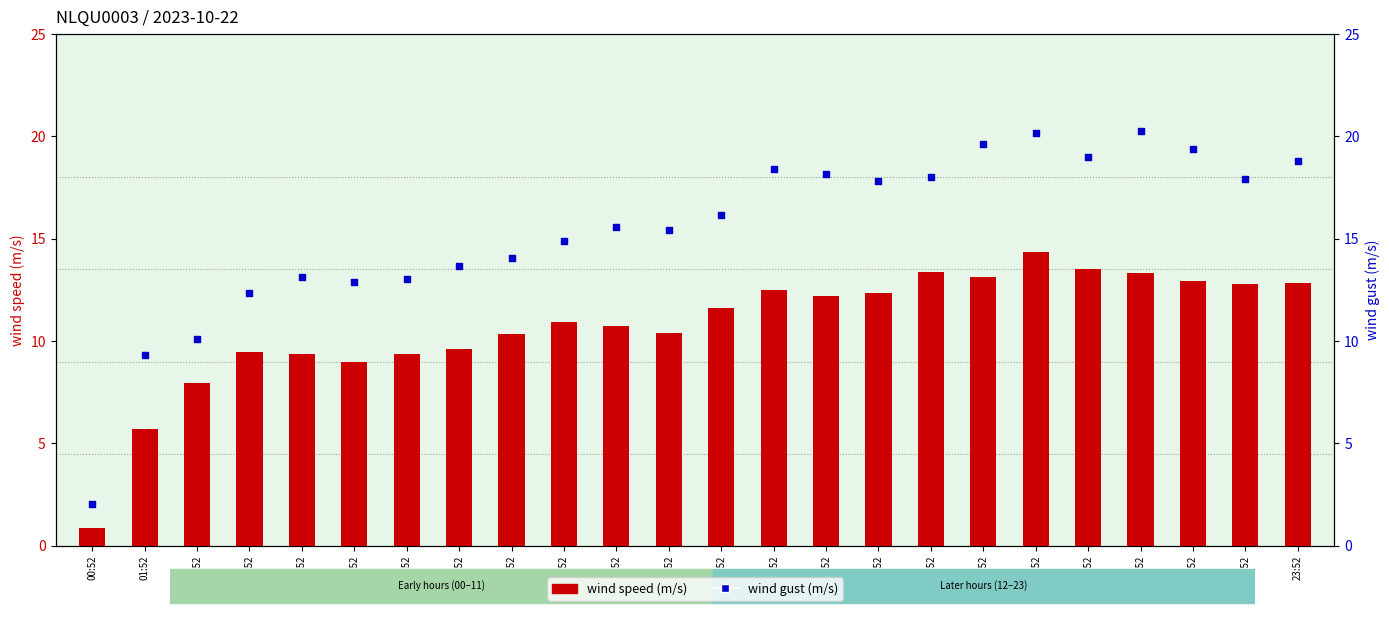

Which series has the largest total across all categories?

wind gust (m/s)